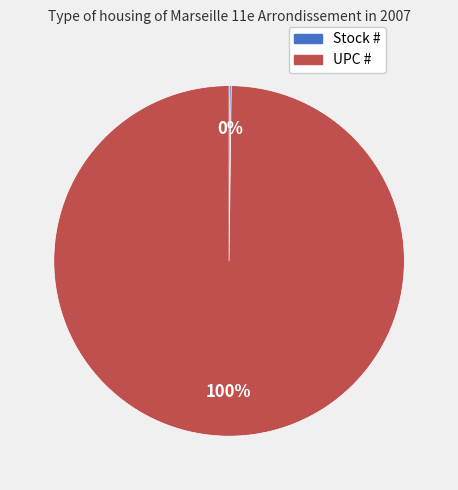

To the nearest percent, what percentage of the pie is UPC #?

100%